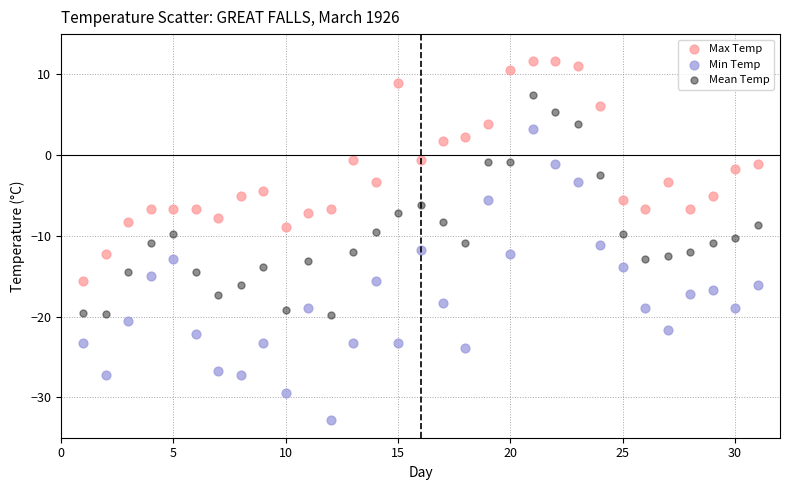

What are all the series names shown in the legend?

Max Temp, Min Temp, Mean Temp